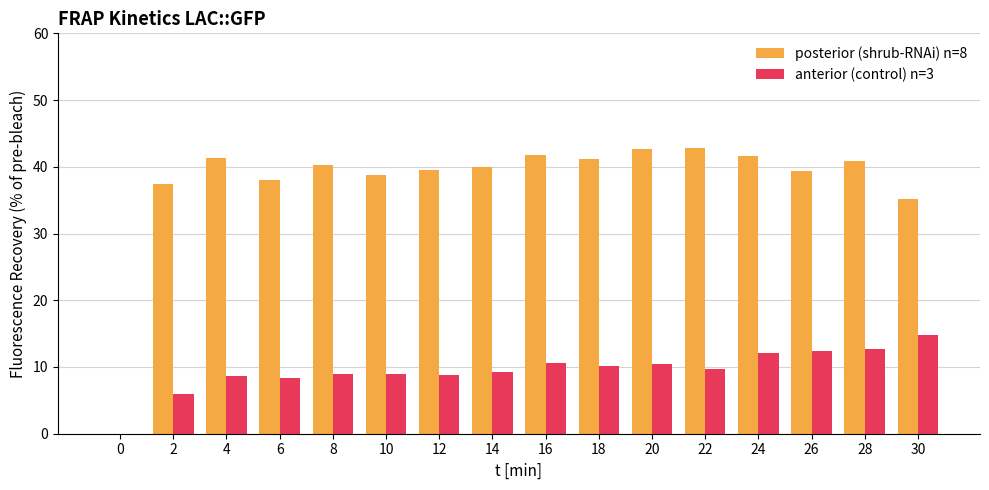

How many groups of bars are there?

16